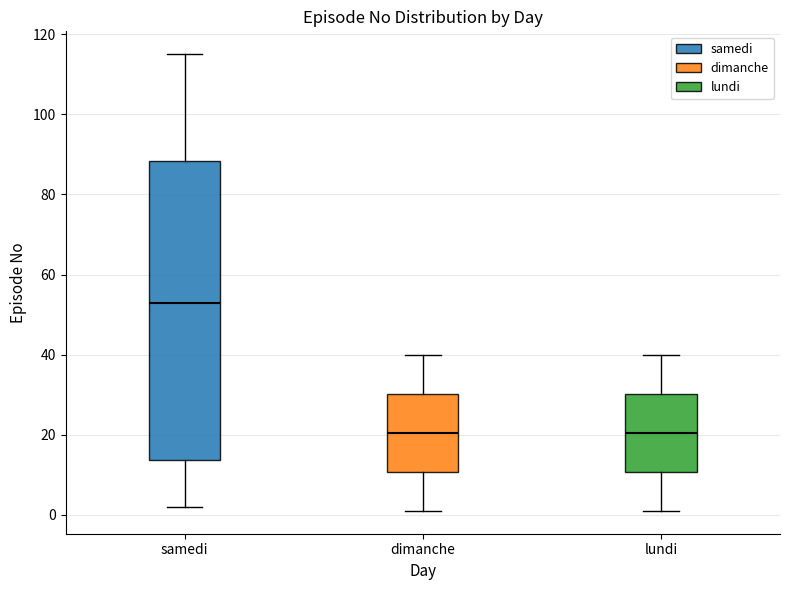

Where is the upper edge of the box for lundi on the y-axis? The values are not printed on the chart, so give them approximately, as read against the axis.

30